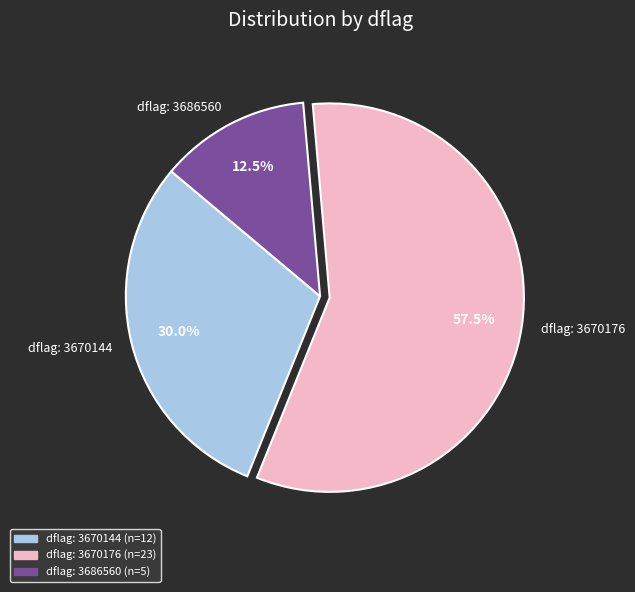

What is the largest slice in the pie chart?

dflag: 3670176